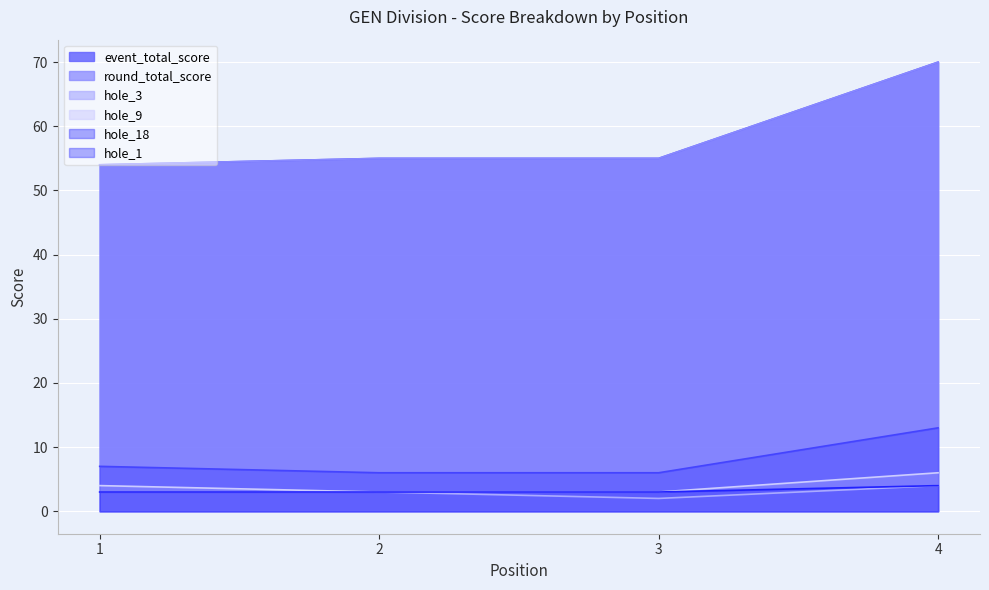

How many lines are shown in the chart?

6